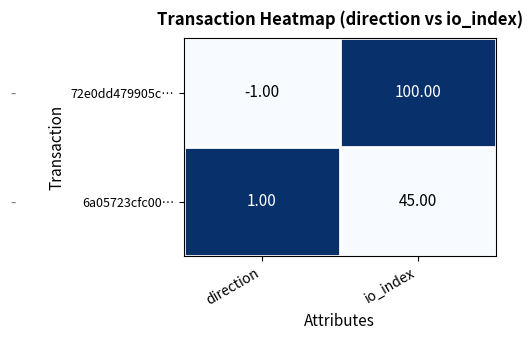

Which series has the widest spread of values?

72e0dd479905c…